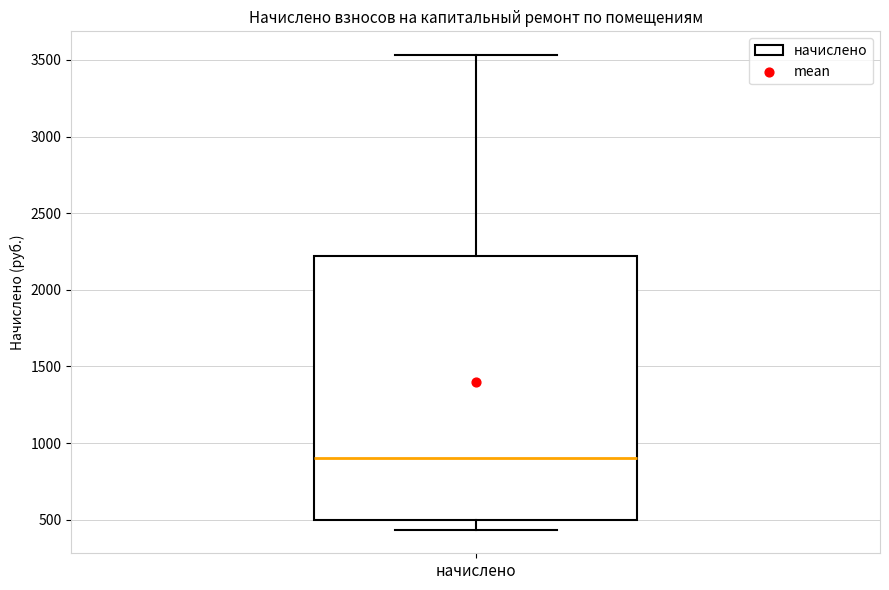

Transcribe this box plot: give where the median line is, the range the box spans, and where the two whiskers end, as read against the y-axis. The values are not printed on the chart, so give them approximately, as read against the axis.

median 900, box 500 to 2200, whiskers 450 to 3550